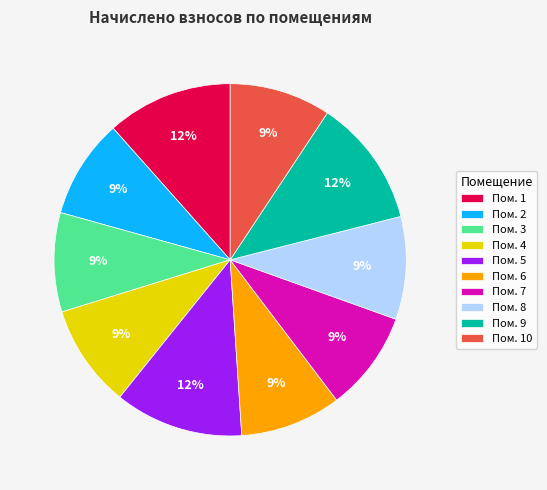

To the nearest percent, what is the difference between the largest and smallest slice percentages?

3%